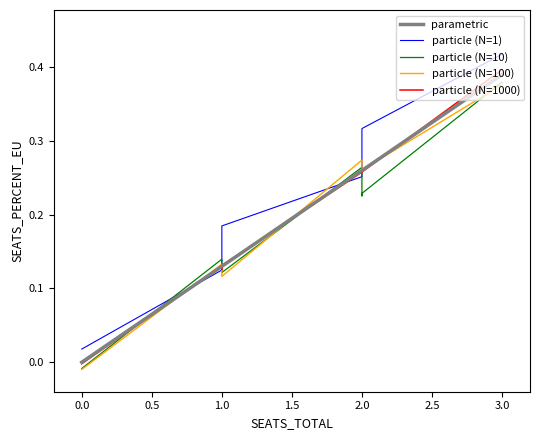

At how many categories does at least one series exceed 0?

8